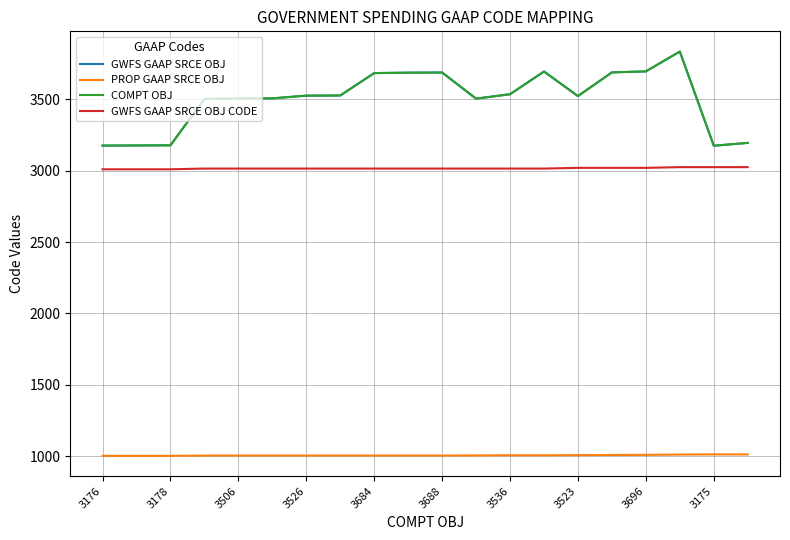

Is this an area chart (filled region under the line)?

No